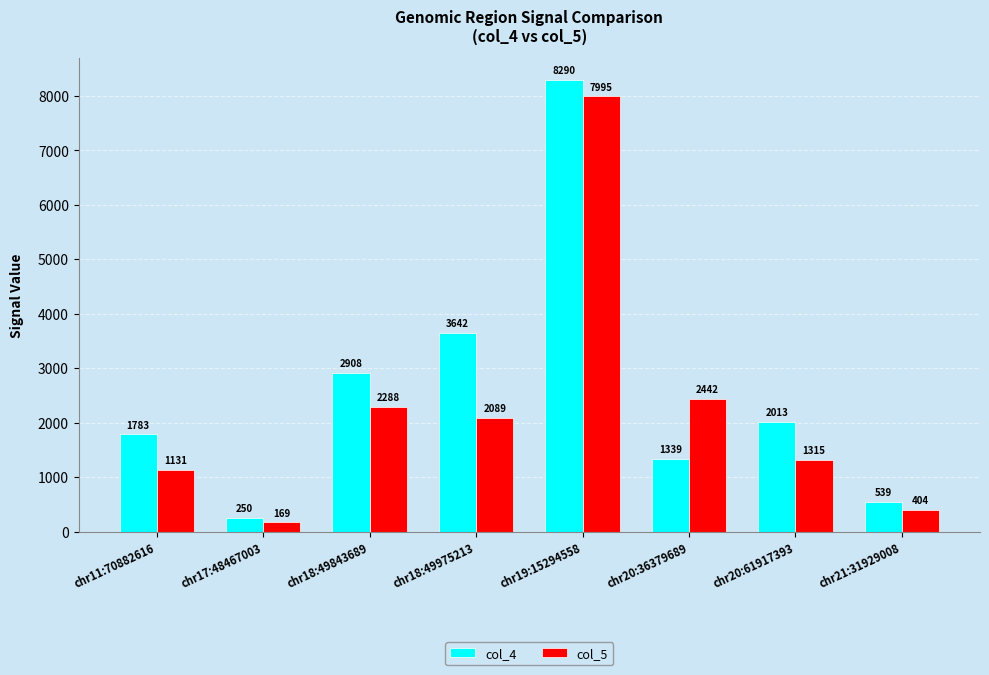

Which series has the largest total across all categories?

col_4